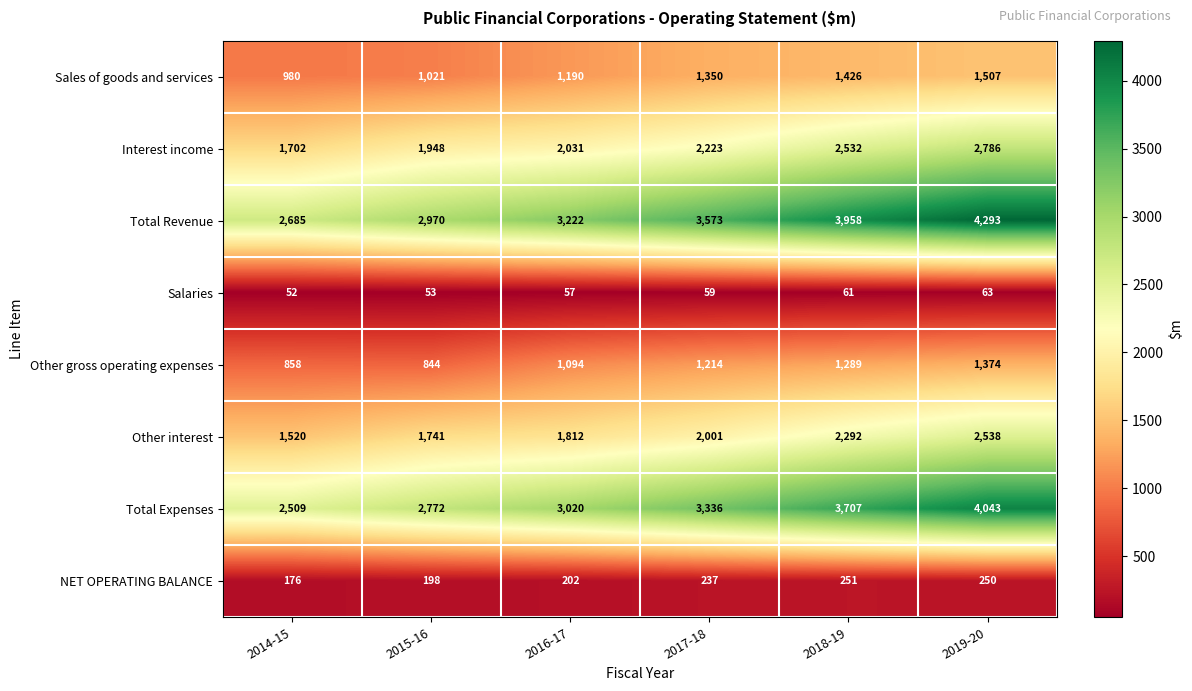

Where is NET OPERATING BALANCE nearest to the value 213?

2016-17